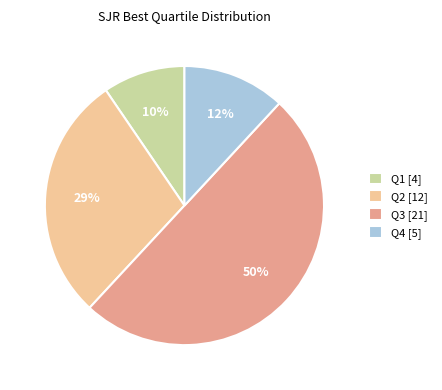

To the nearest percent, what is the difference between the largest and smallest slice percentages?

40%